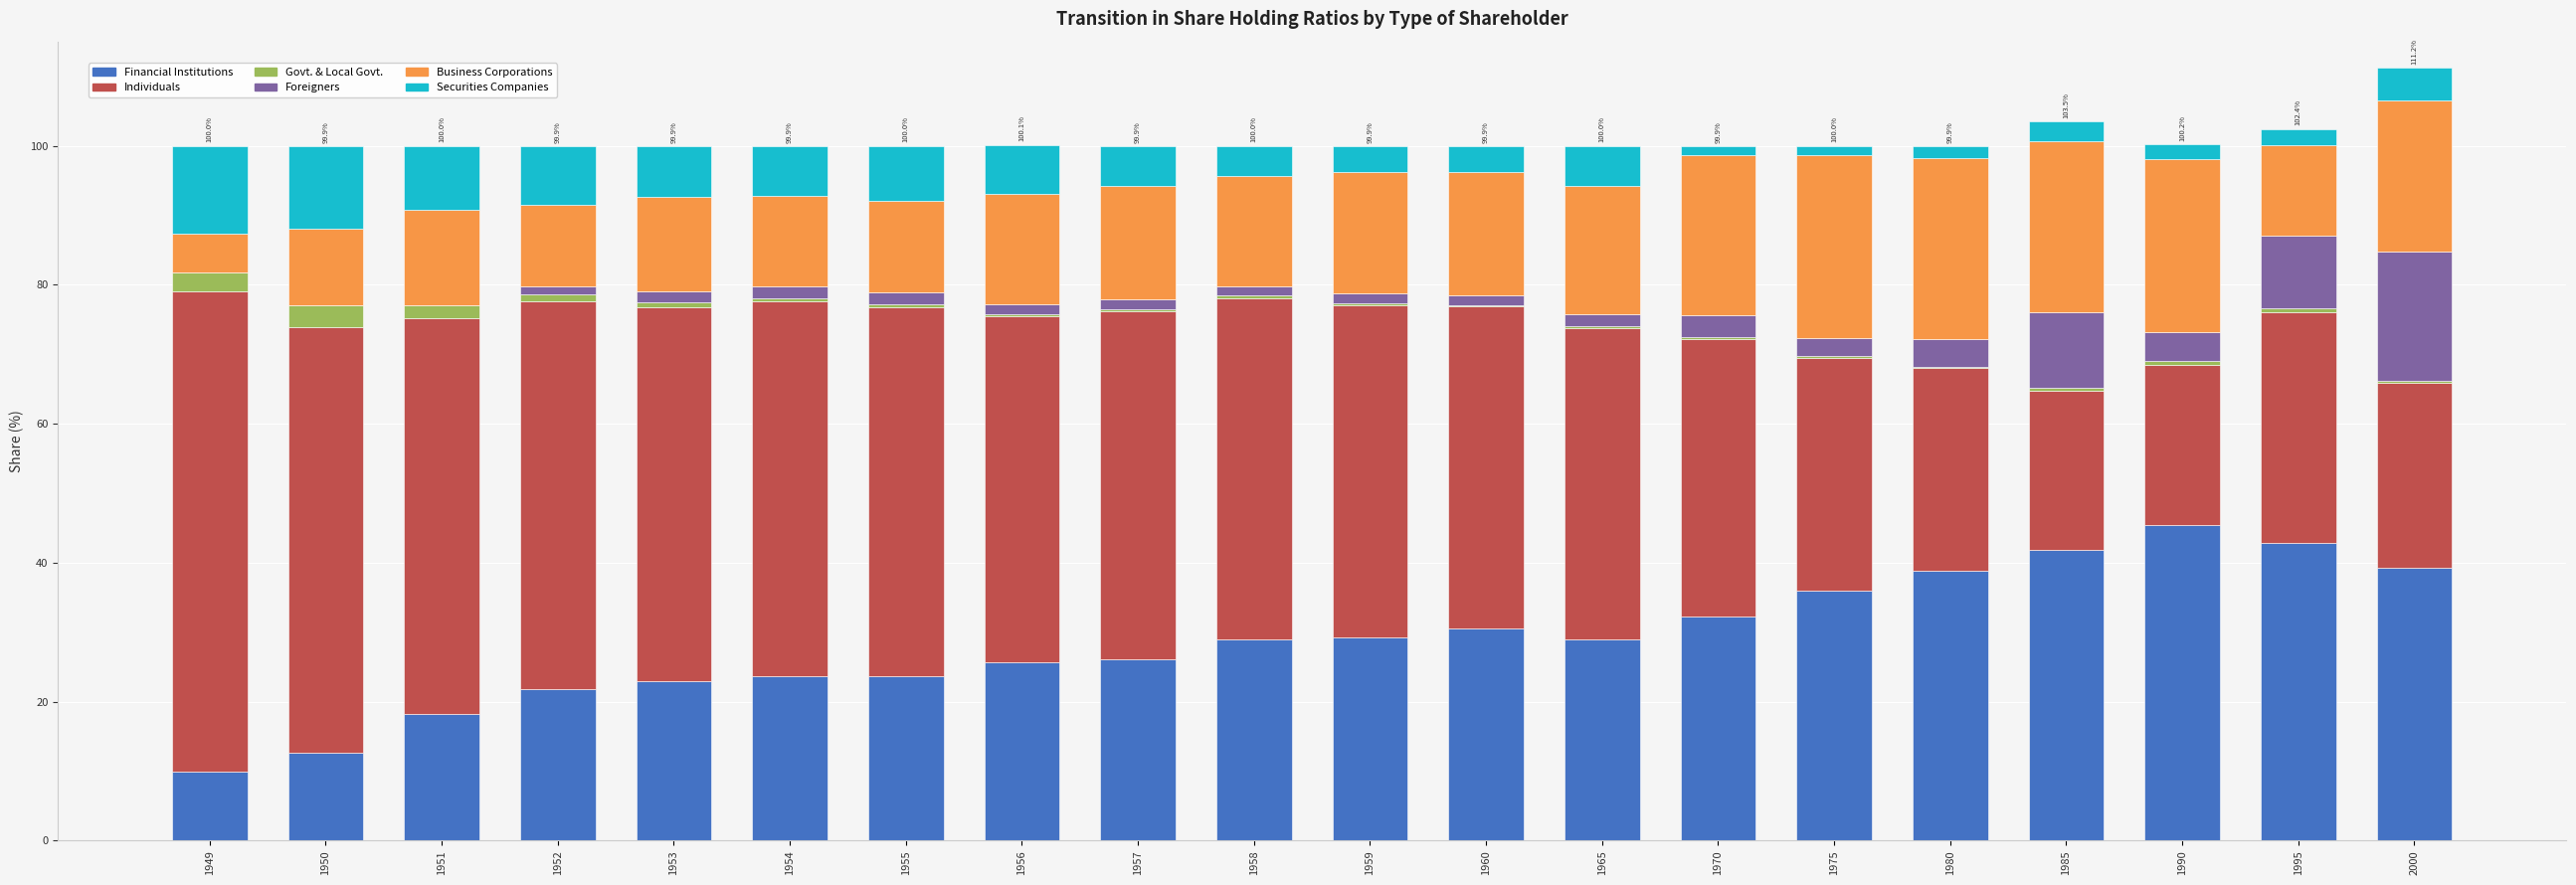

Is it true that Financial Institutions equals 34.0 at 1952?

False